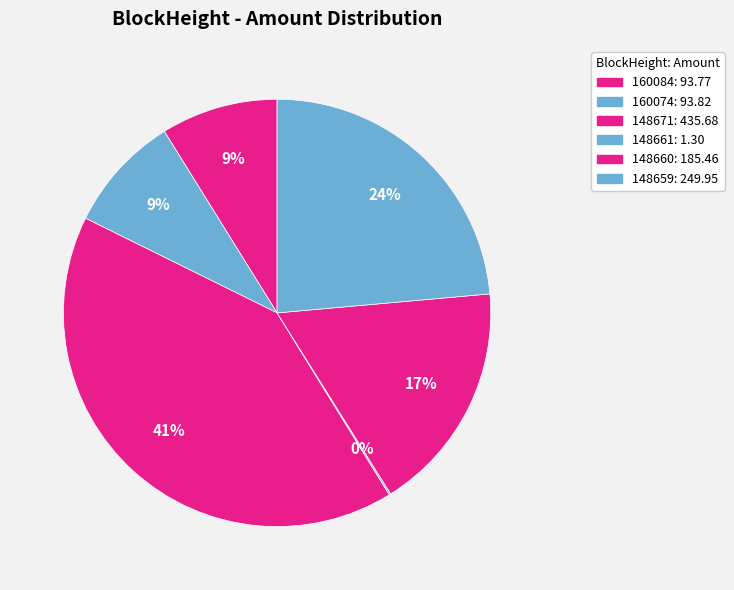

How many segments does this pie chart have?

6